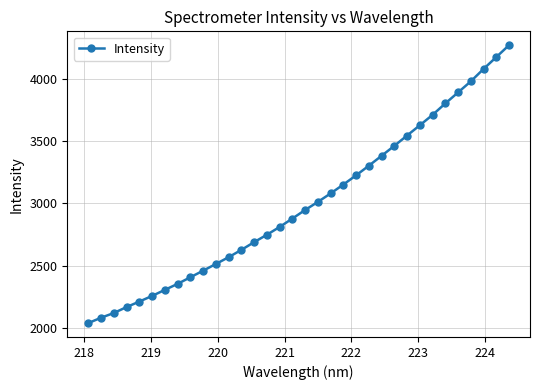

Does the chart have visible grid lines?

Yes